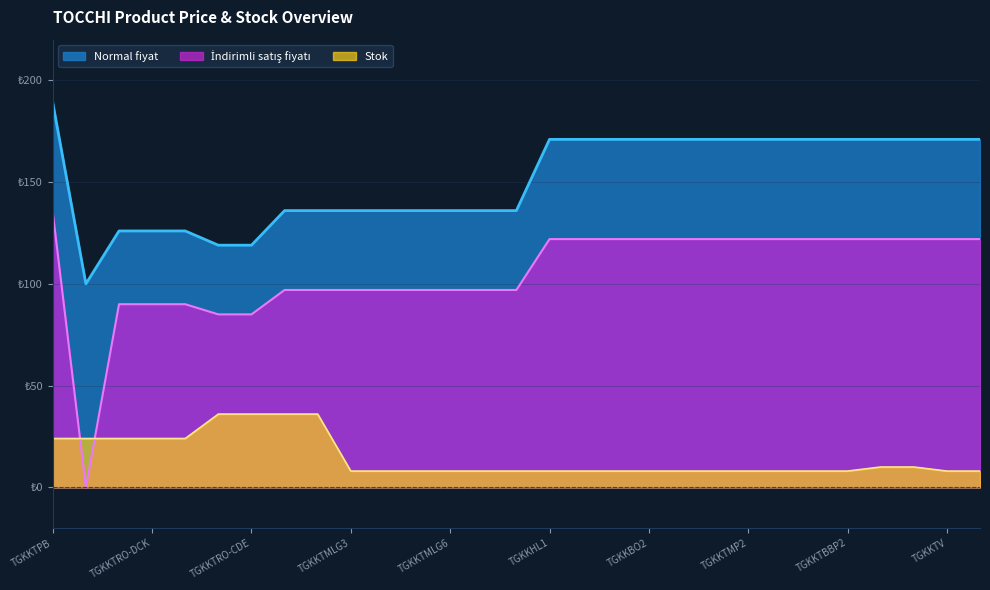

What is the average value of the Stok series?

15